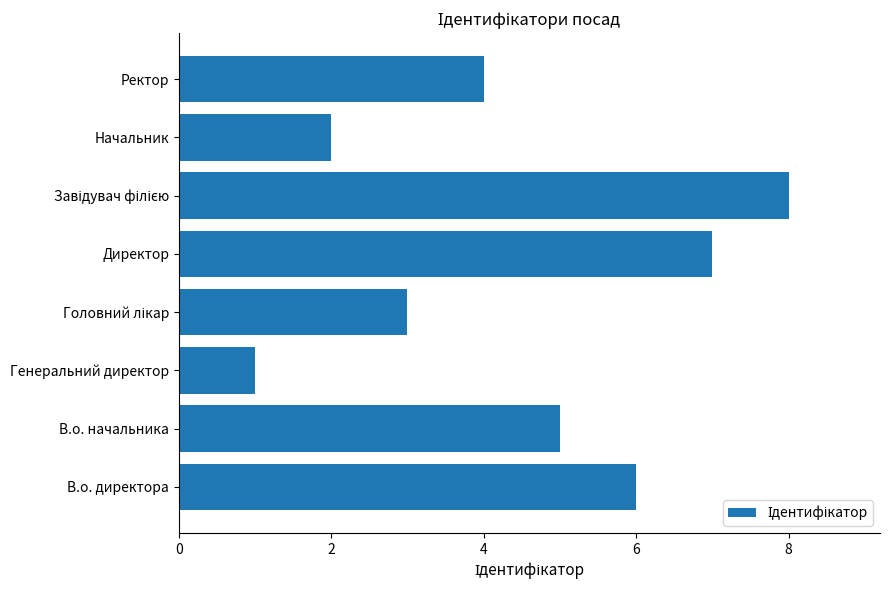

What is the sum of the values at Ректор and Генеральний директор?

5